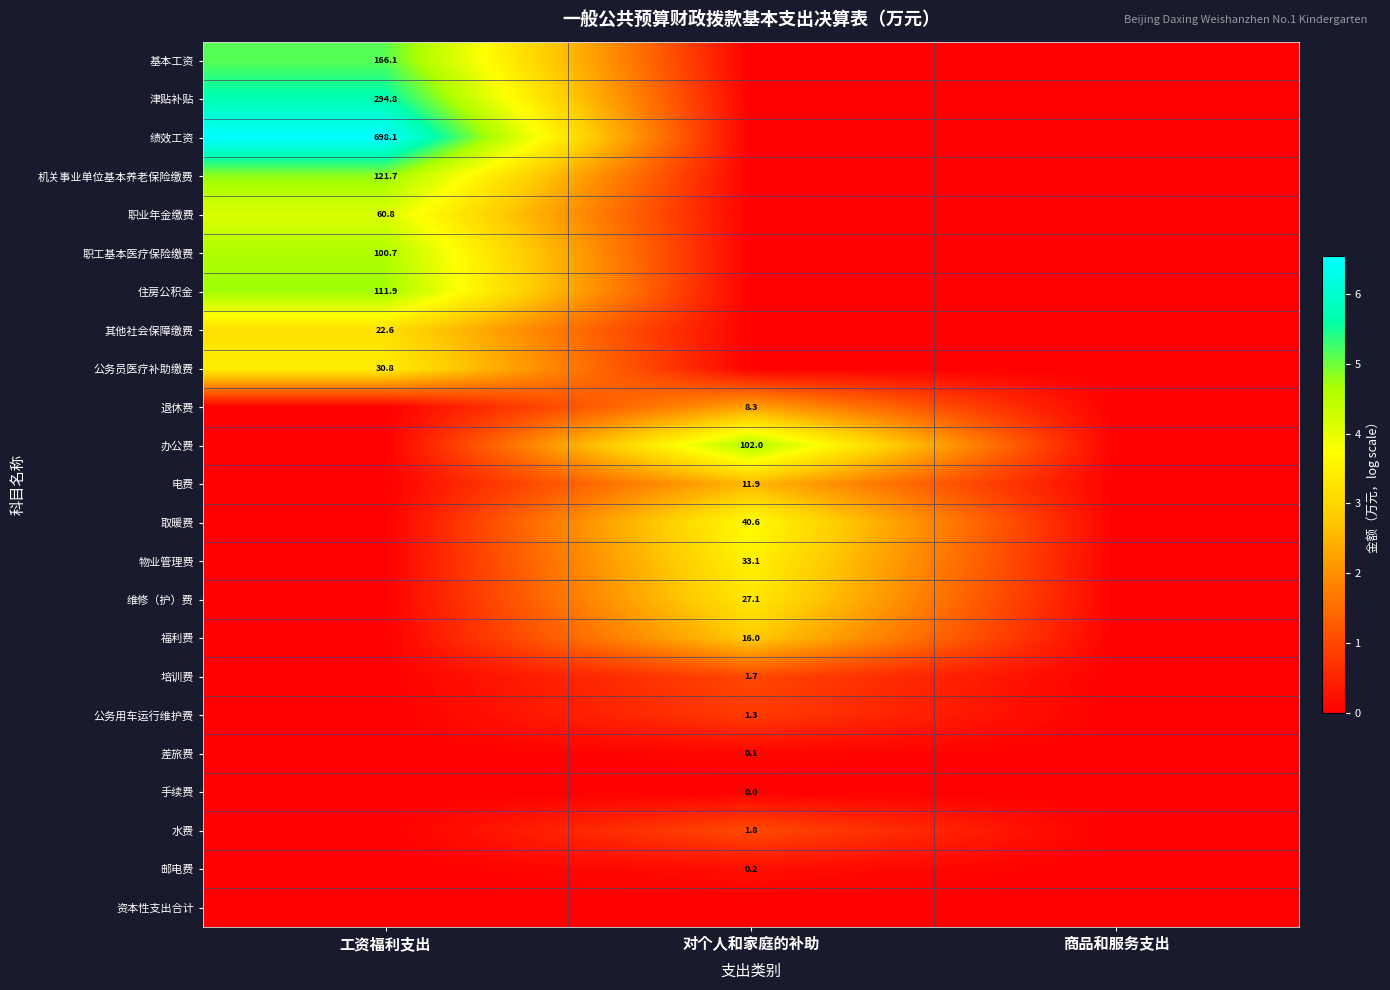

The 福利费 series shows 16.0 at 对个人和家庭的补助. True or false?

True